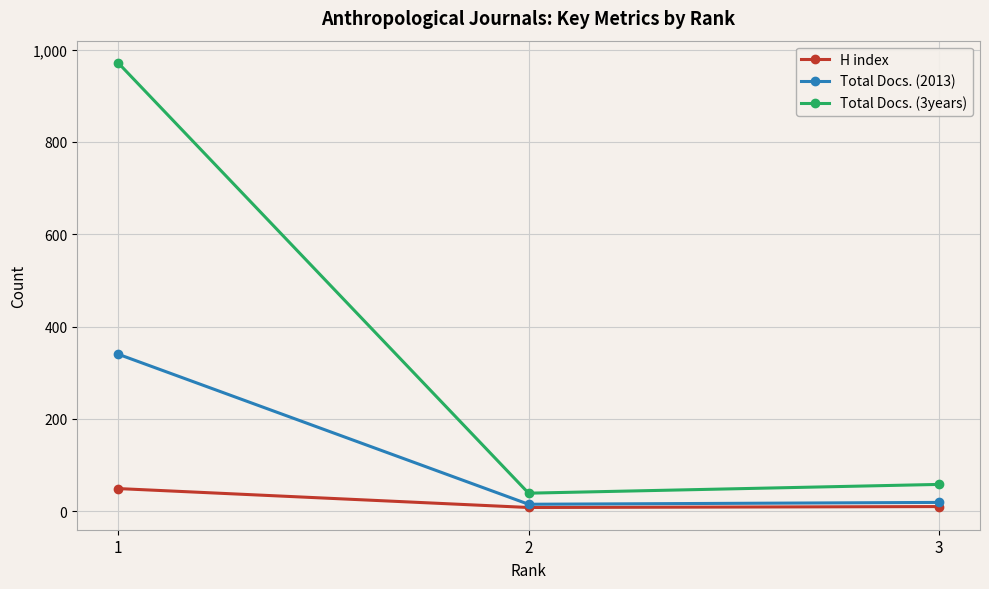

How many data points does each series have?

3